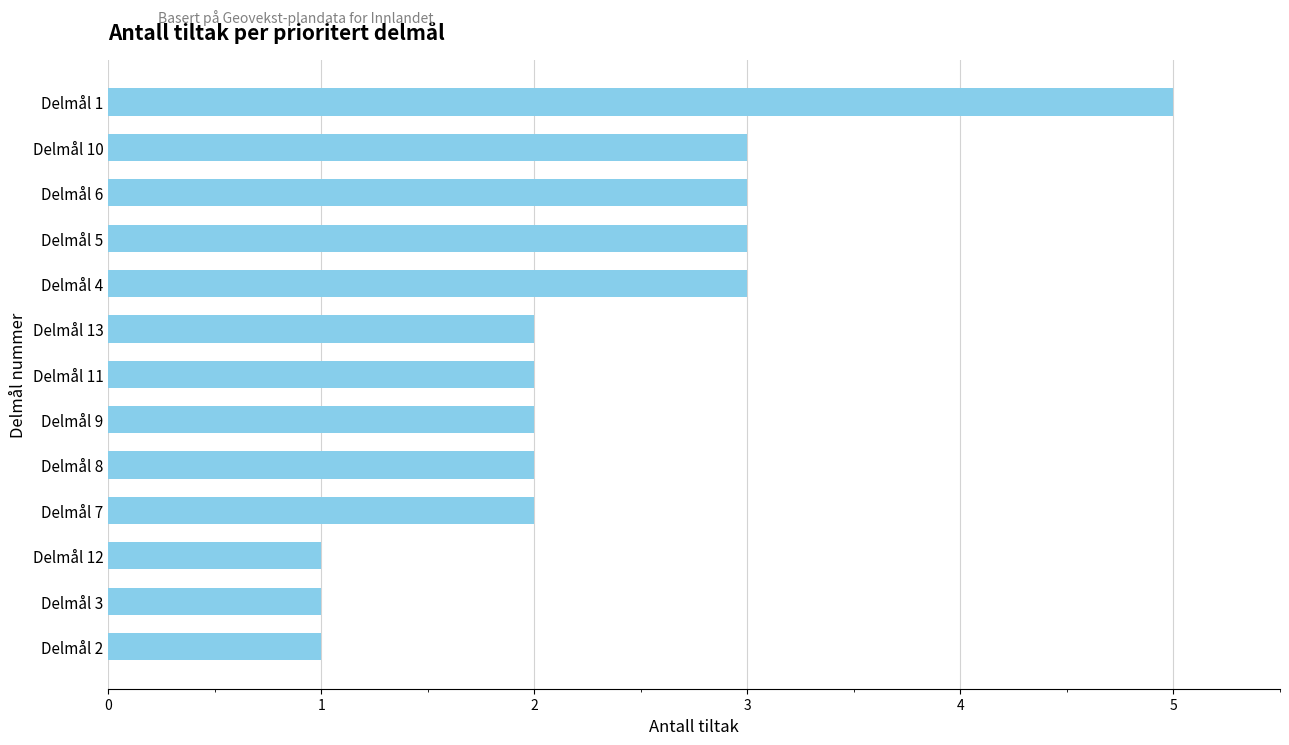

The value at Delmål 7 is 1. True or false?

False